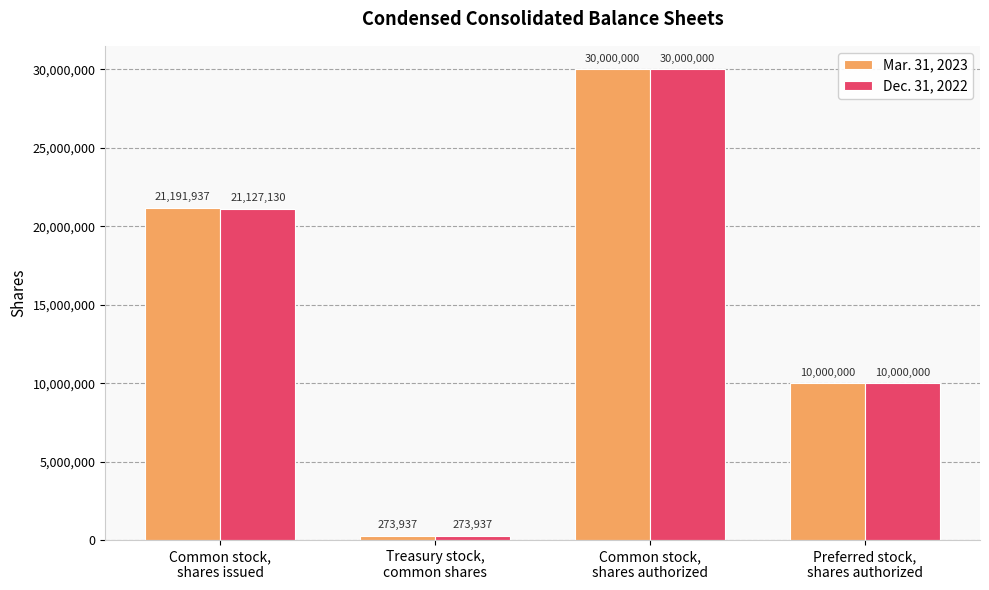

What value does the Dec. 31, 2022 series have at Common stock,
shares issued, to the nearest 100?

21127100